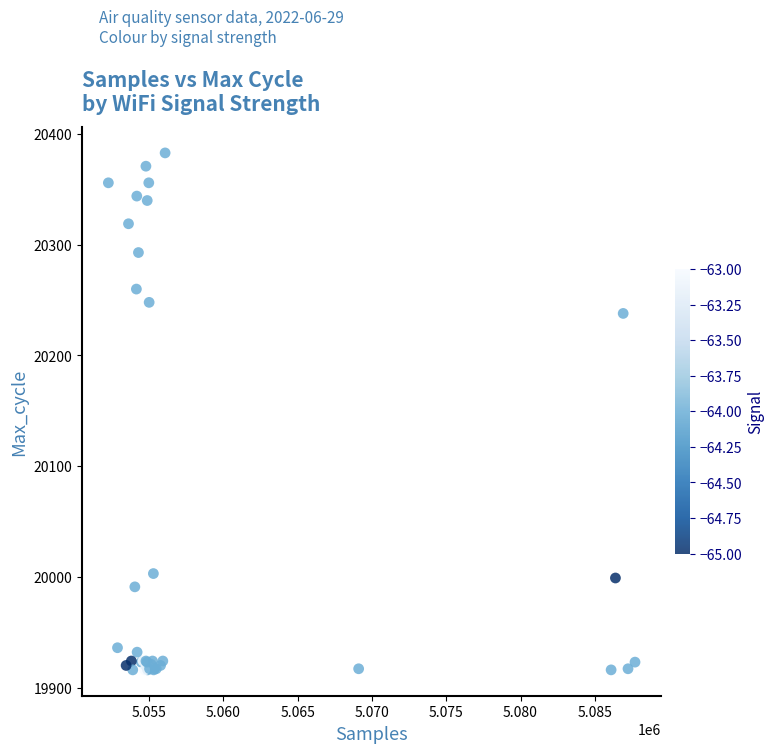

What Y value in the scatter plot is closest to 20149?

20238